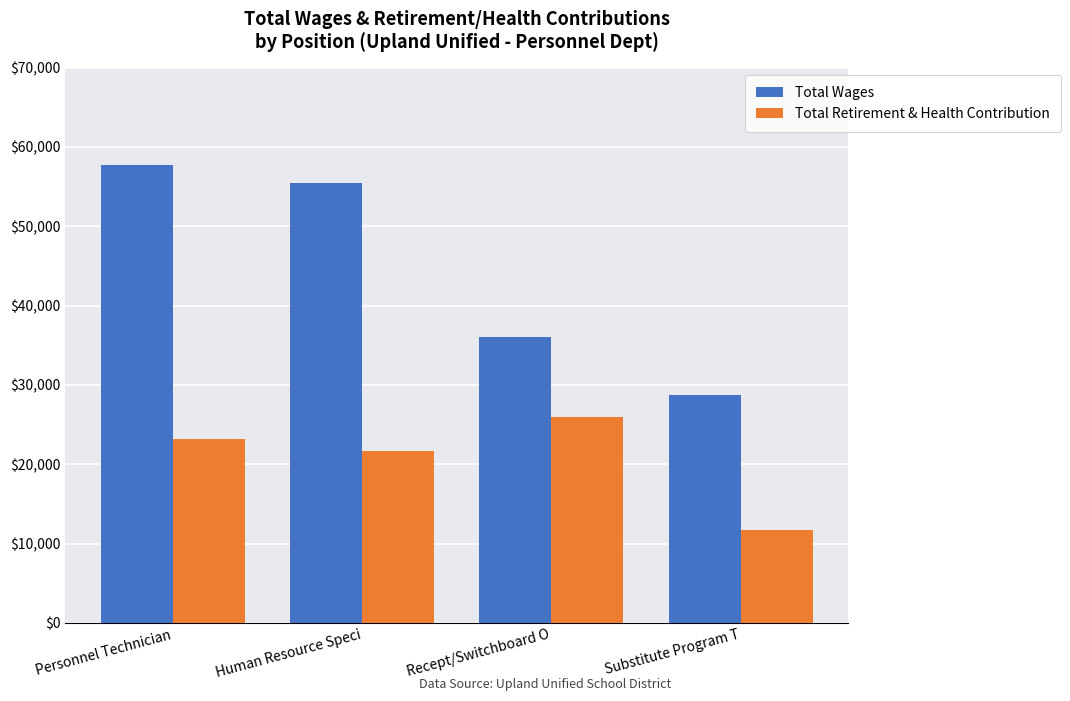

Reading left to right, list all the values displayed in this chart.

Total Wages: 57680	55447	35997	28740
Total Retirement & Health Contribution: 23186	21712	26017	11746